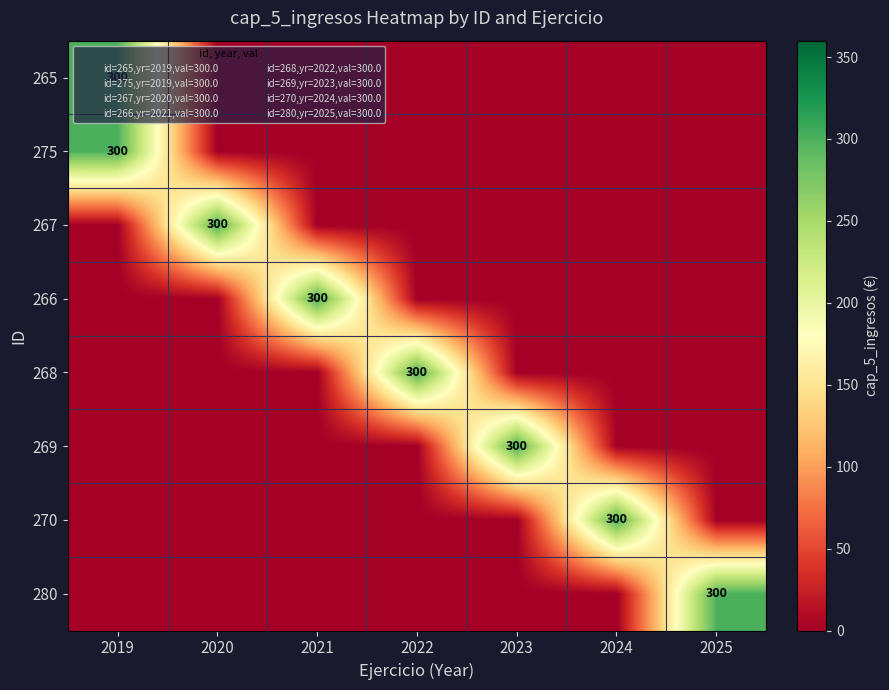

List the labels in order of 275 value, smallest first.

2020, 2021, 2022, 2023, 2024, 2025, 2019